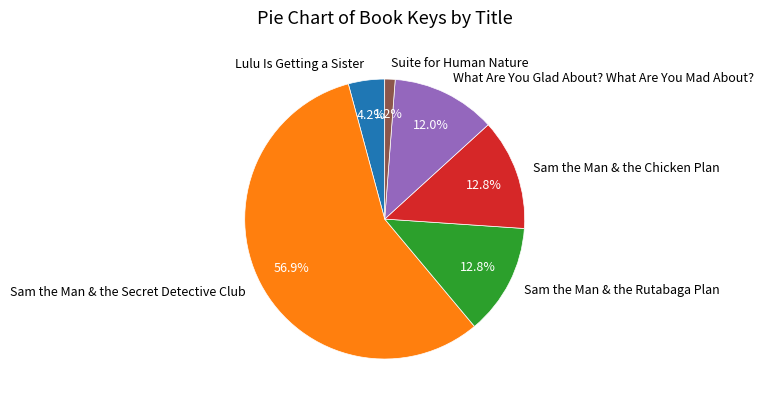

The Sam the Man & the Secret Detective Club slice represents 57% of the pie. True or false?

True